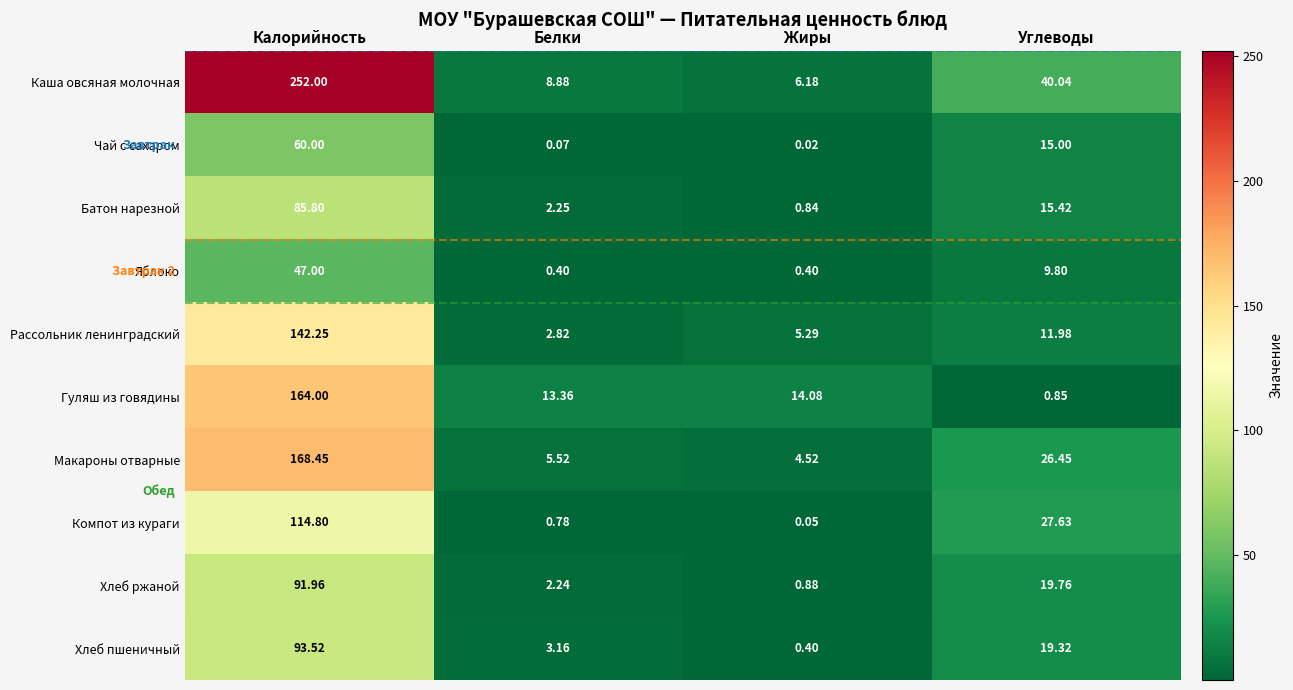

List the series in order of their peak value, lowest first.

Яблоко, Чай с сахаром, Батон нарезной, Хлеб ржаной, Хлеб пшеничный, Компот из кураги, Рассольник ленинградский, Гуляш из говядины, Макароны отварные, Каша овсяная молочная